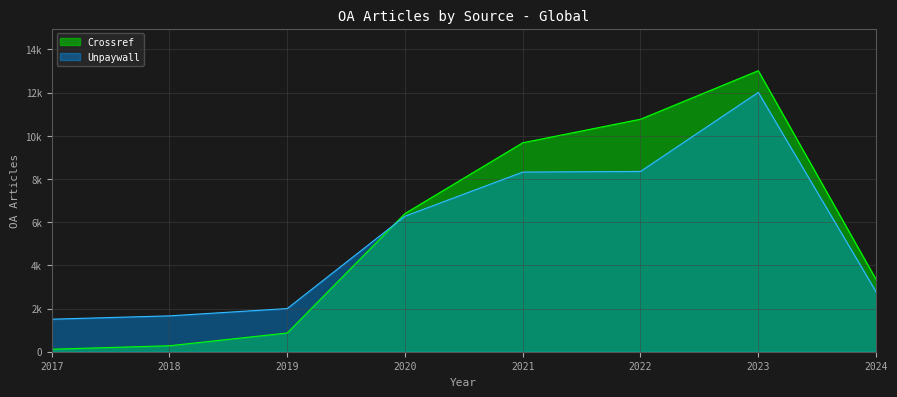

What is the sum of the Crossref values at 2021 and 2024?

13026